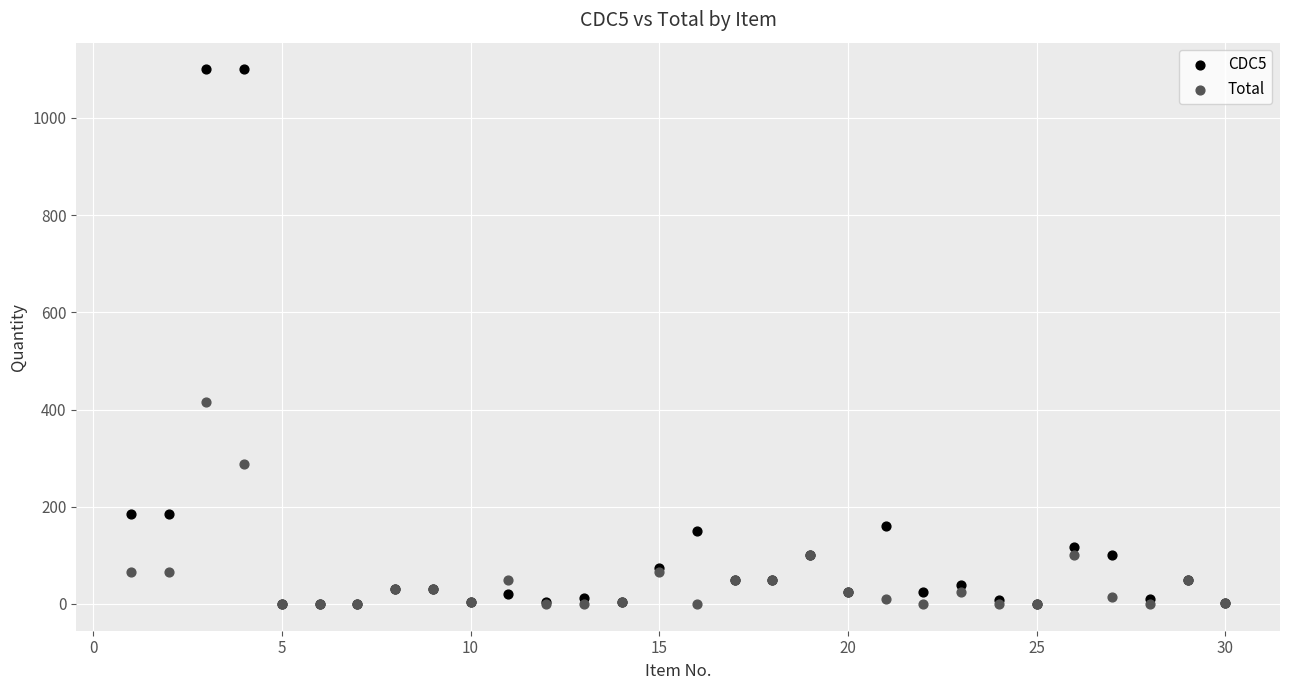

Across all series, what Y value is closest to 550?

416